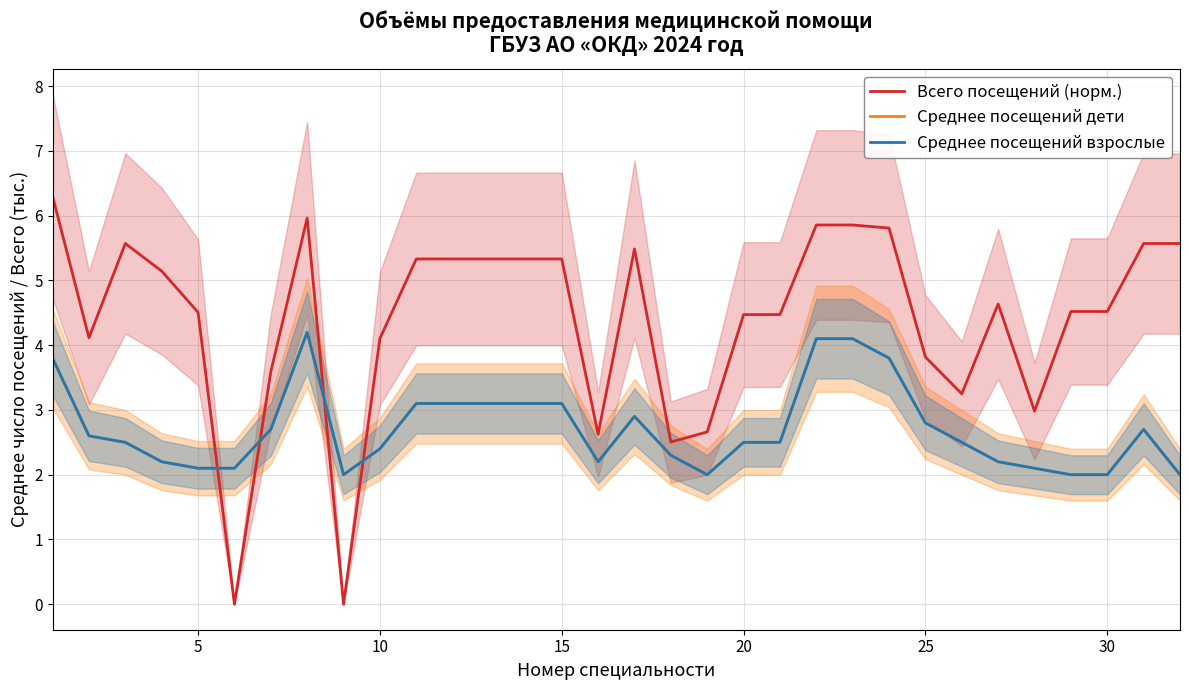

What is the approximate value of Всего посещений (норм.) at 25?

3.8